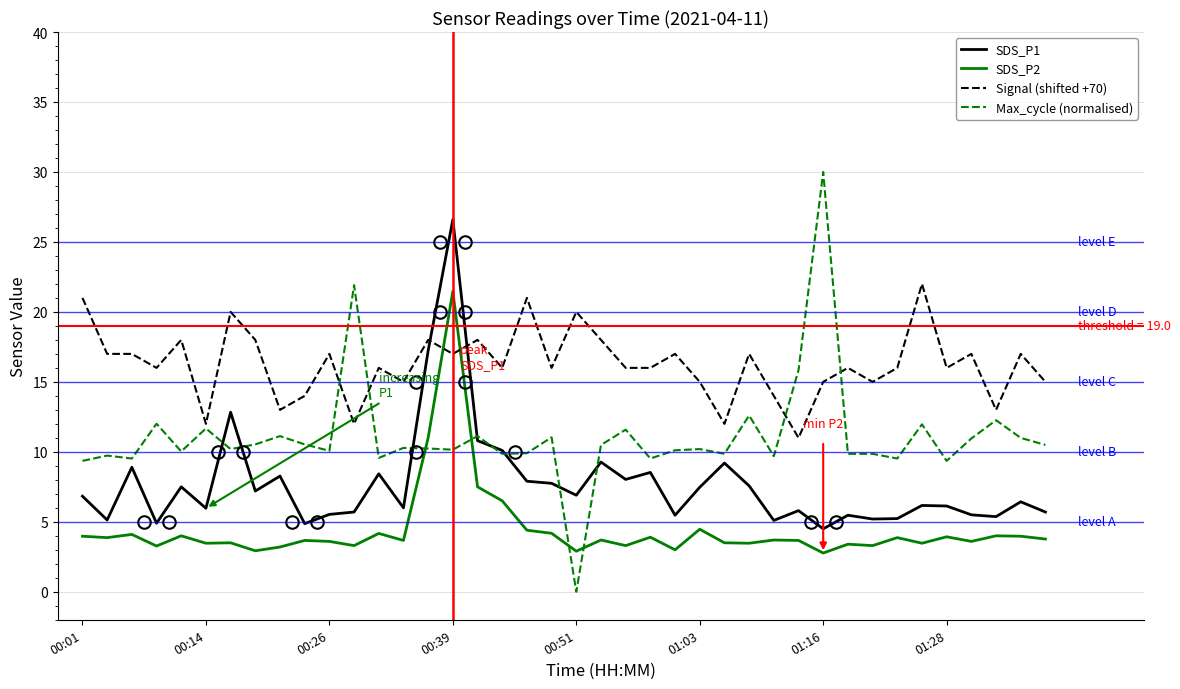

What is the difference between the second highest and minimum values in the SDS_P1 series?

12.7